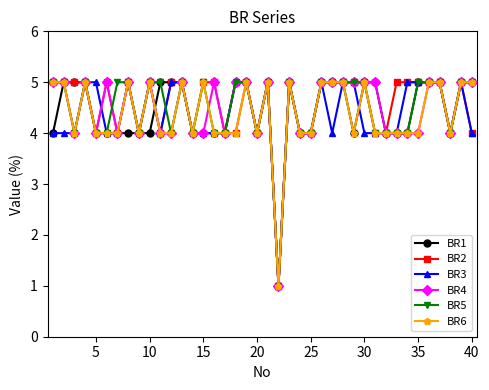

True or false: BR6 has more than 1 interior local peaks.

True